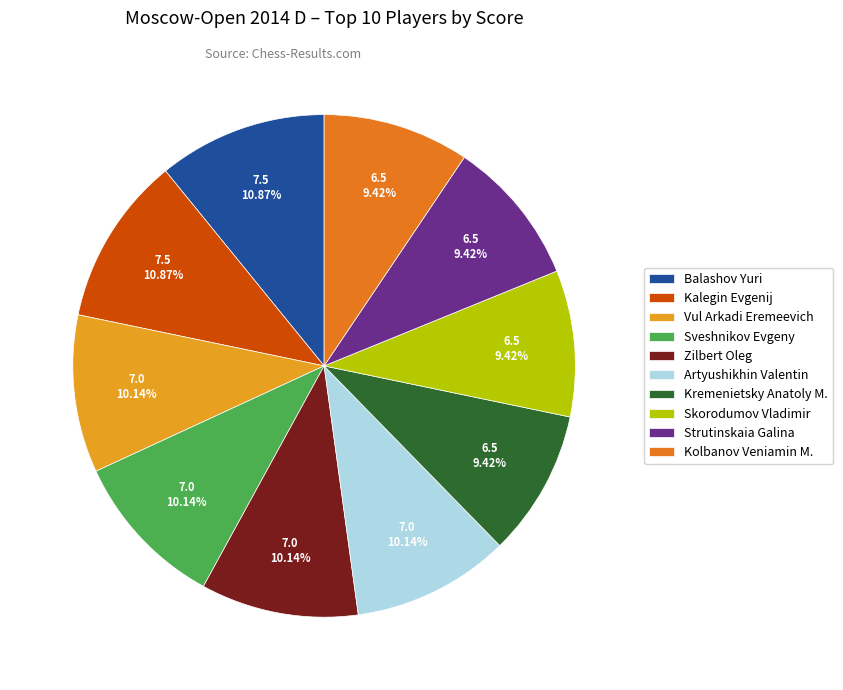

How many slices are in this pie chart?

10